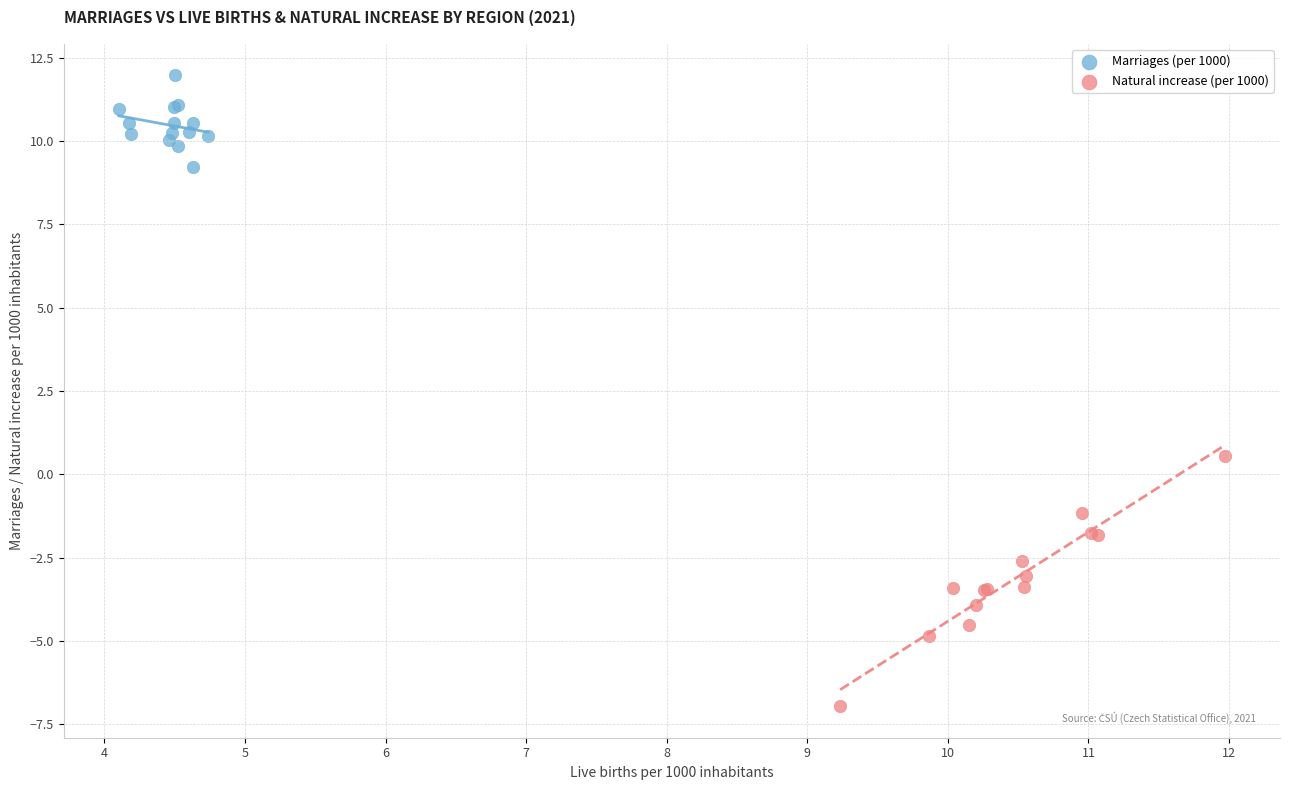

Which series contains the lowest Y value?

Natural increase (per 1000)